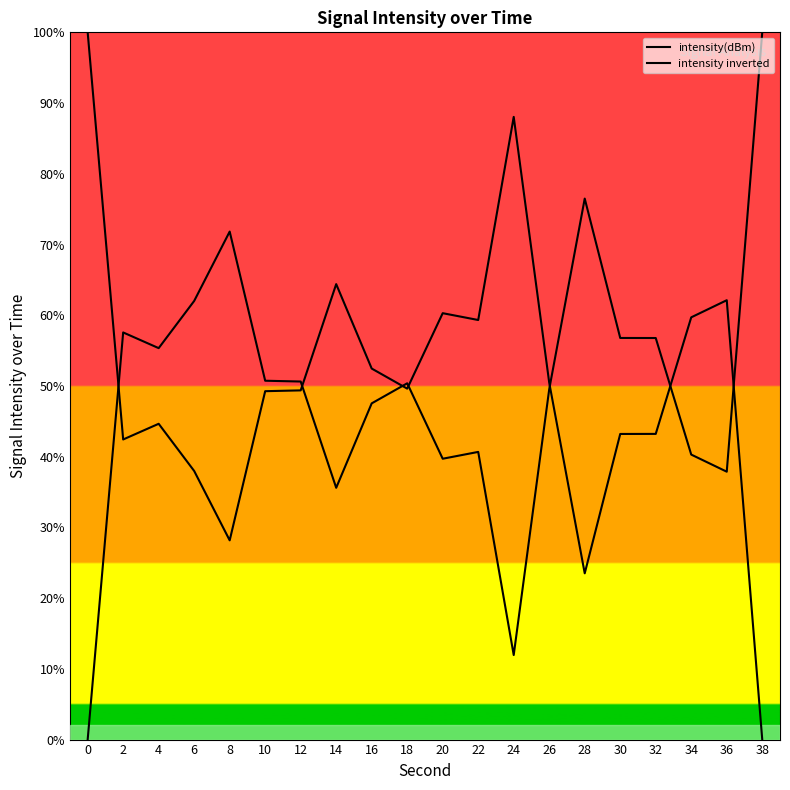

At which label is intensity inverted closest to 50?

18